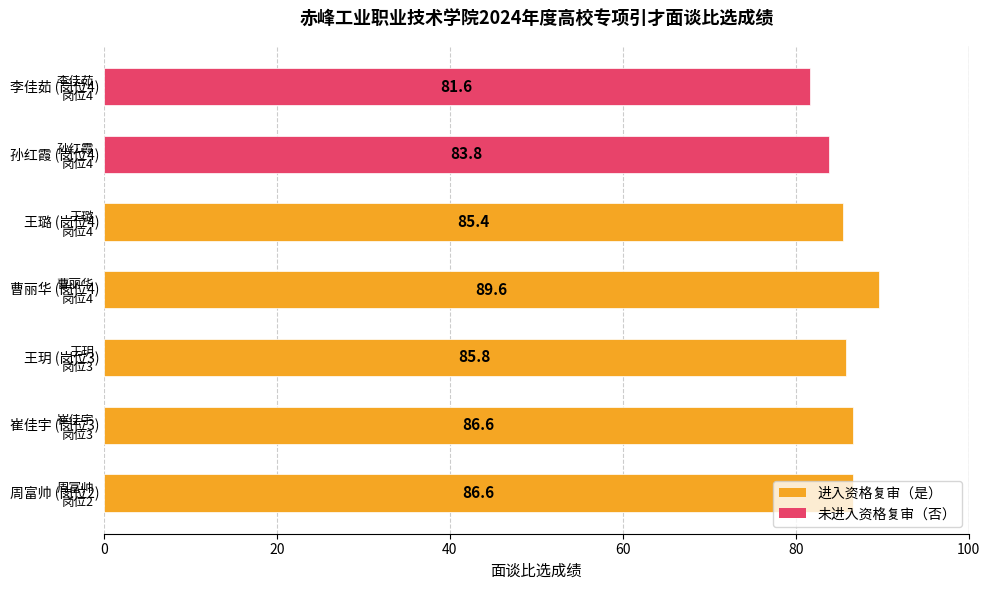

What is the maximum value shown in the chart?

89.6